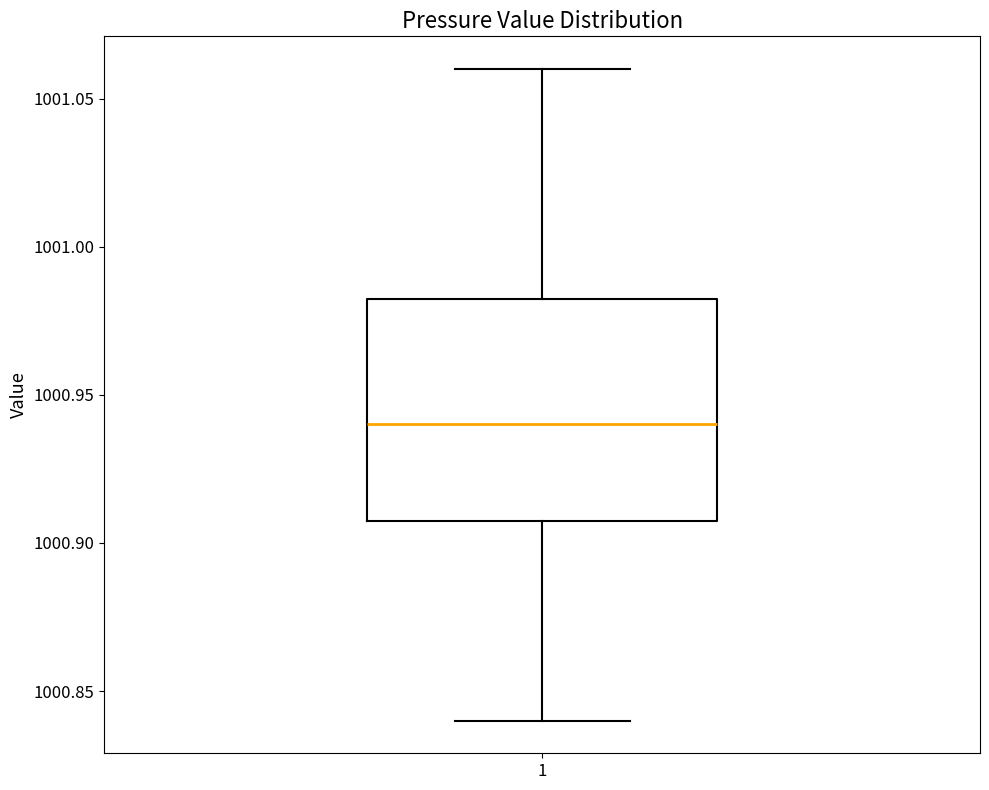

Read this box plot against the y-axis: the position of the median line, the range covered by the box, and the ends of both whiskers. The values are not printed on the chart, so give them approximately, as read against the axis.

median 1000.940, box 1000.910 to 1000.985, whiskers 1000.840 to 1001.060